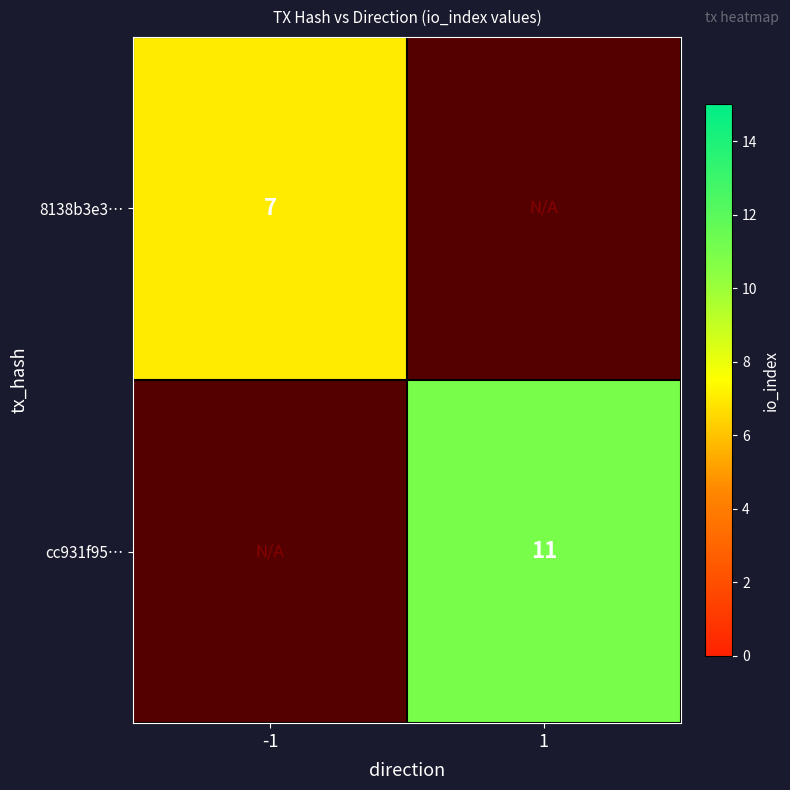

The value of cc931f95… at 1 is 11. True or false?

True